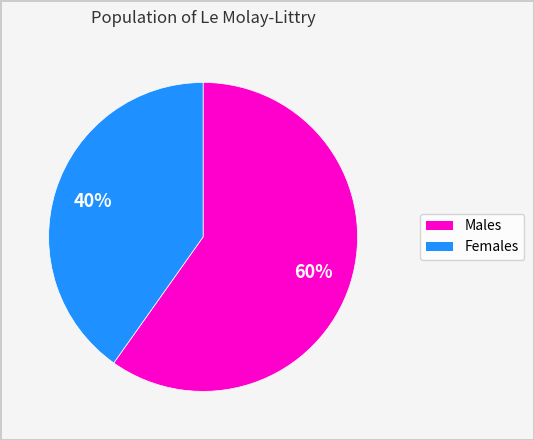

To the nearest percent, what is the difference between the largest and smallest slice percentages?

20%